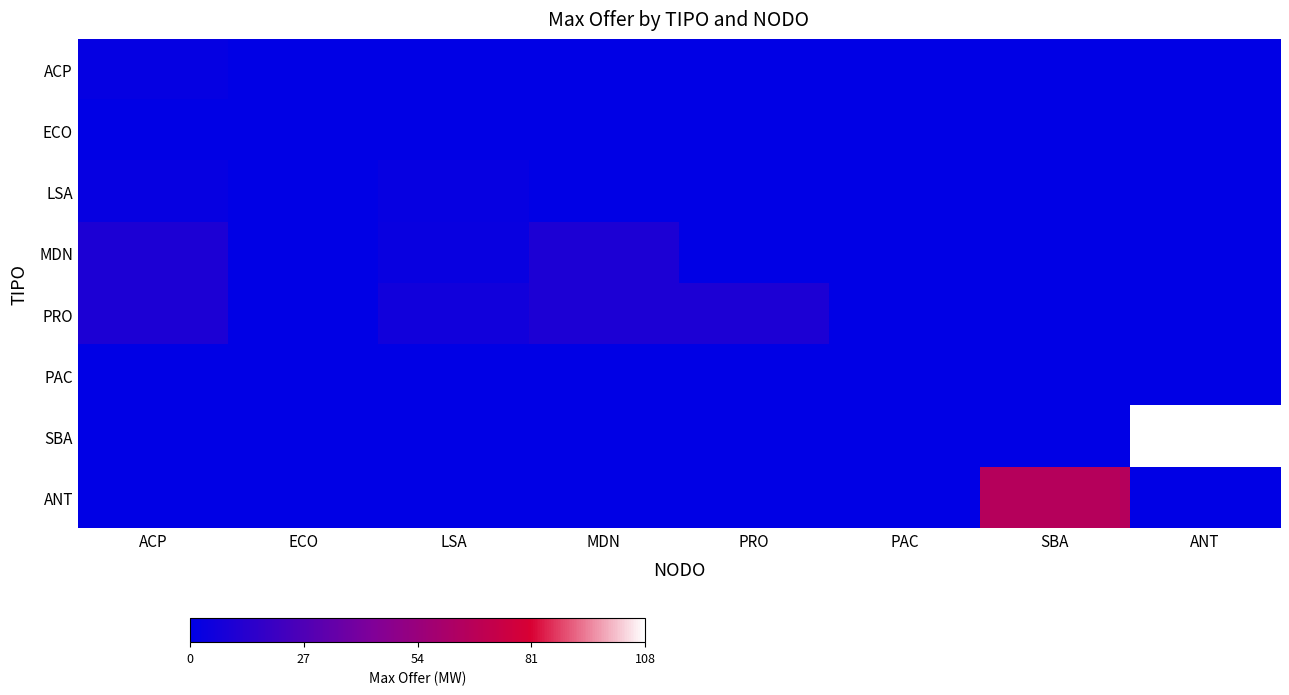

Between MDN and SBA, which series saw the biggest shift?

ANT